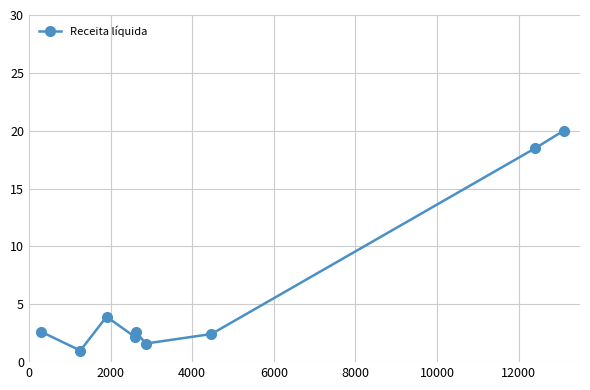

Reading right to left, list all the values displayed in this chart.

20.0	18.5	2.4	1.6	2.6	2.1	3.9	1.0	2.6